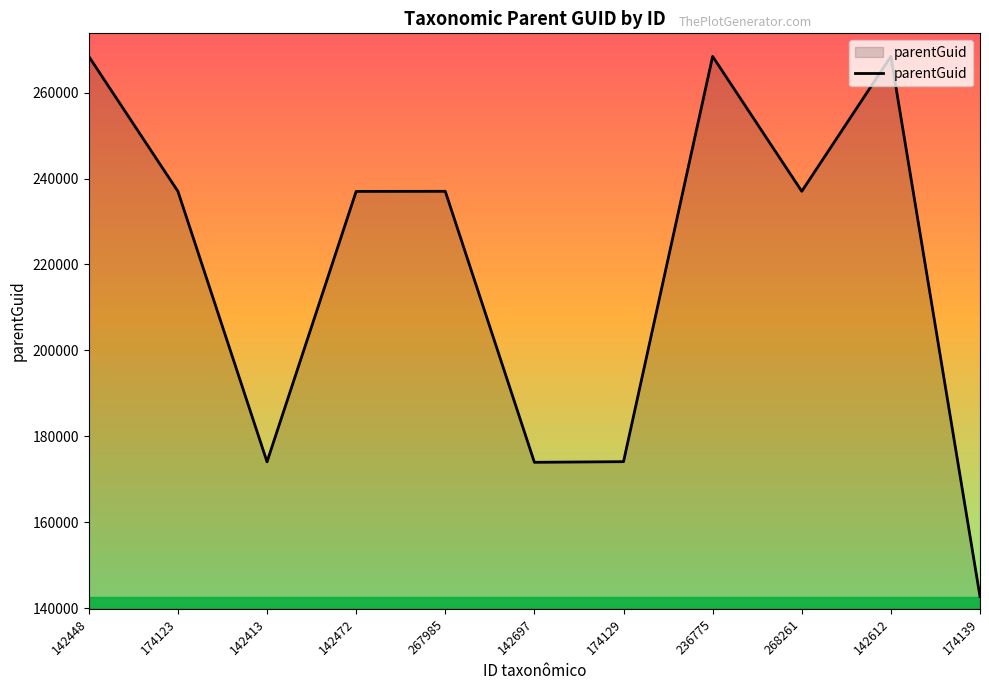

What is the ratio of the value at 267985 to the value at 174139?

1.7